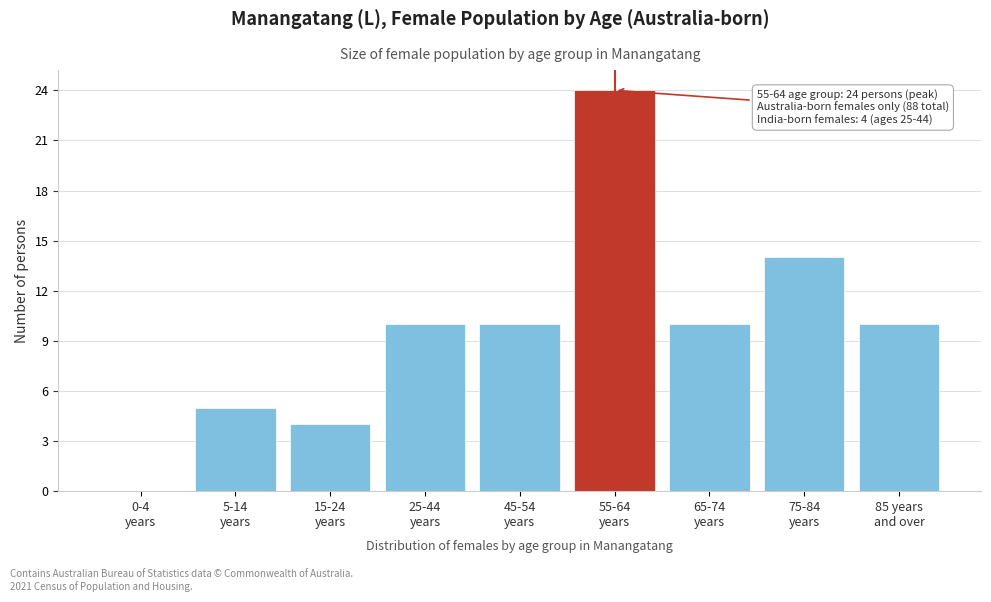

What is the sum of all values?

87